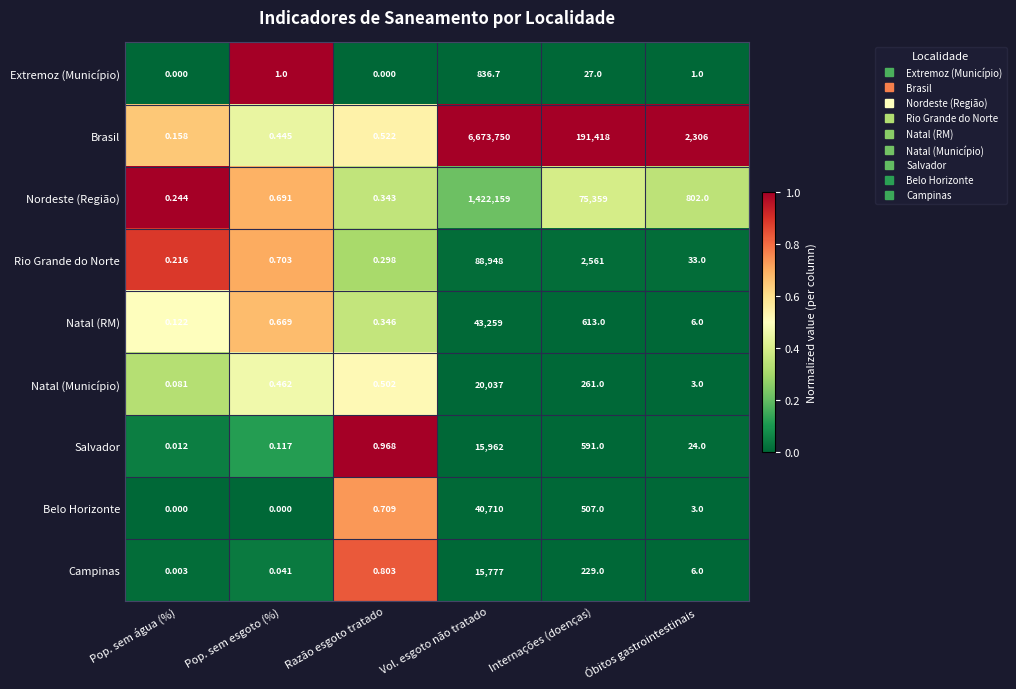

Which series has the largest total across all categories?

Brasil